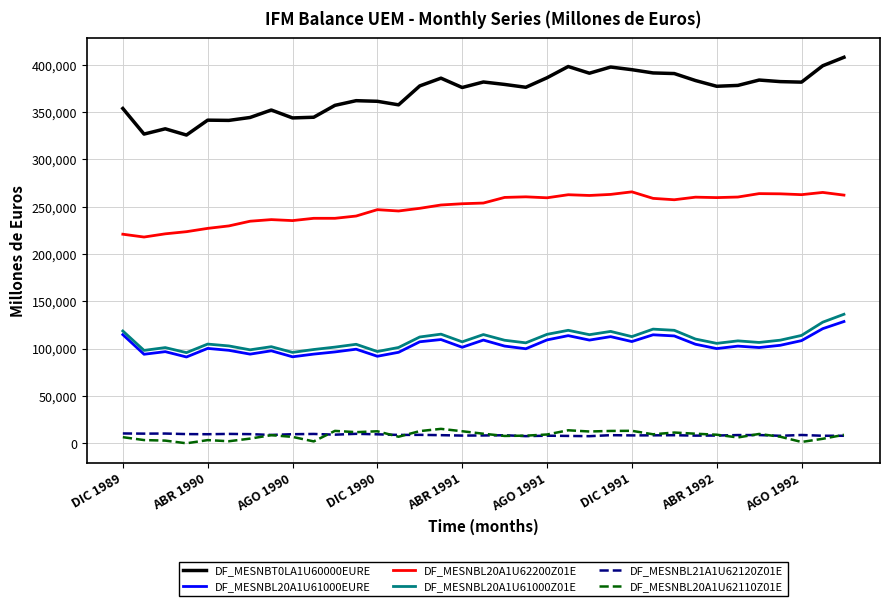

Which series has the largest total across all categories?

DF_MESNBT0LA1U60000EURE